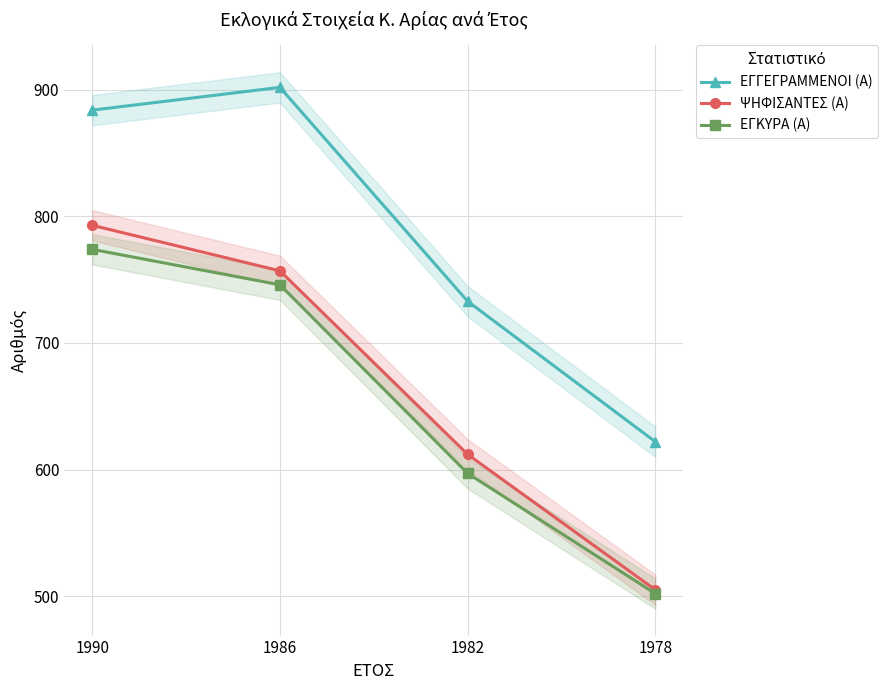

True or false: ΕΓΚΥΡΑ (Α) has more than 2 interior local peaks.

False